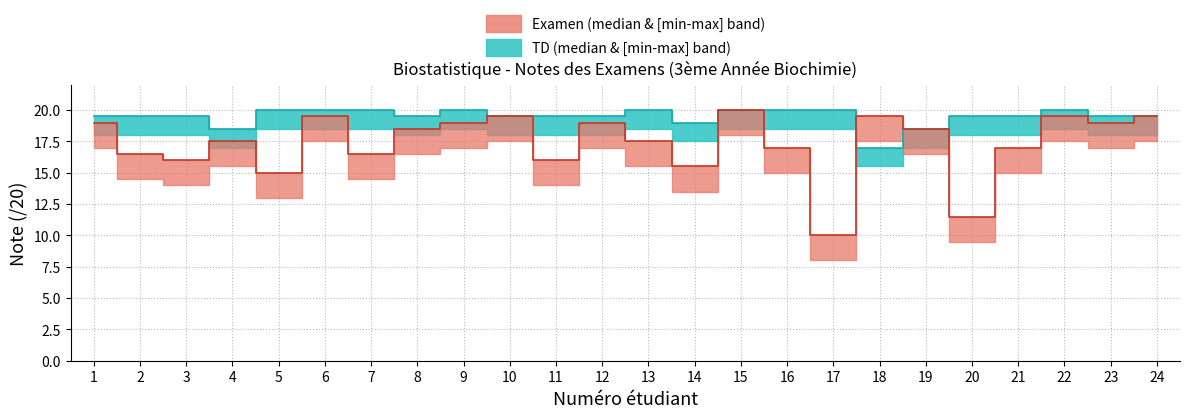

Reading left to right, list all the values displayed in this chart.

Examen: 1=19.0	2=16.5	3=16.0	4=17.5	5=15.0	6=19.5	7=16.5	8=18.5	9=19.0	10=19.5	11=16.0	12=19.0	13=17.5	14=15.5	15=20.0	16=17.0	17=10.0	18=19.5	19=18.5	20=11.5	21=17.0	22=19.5	23=19.0	24=19.5
TD: 1=19.5	2=19.5	3=19.5	4=18.5	5=20.0	6=20.0	7=20.0	8=19.5	9=20.0	10=19.5	11=19.5	12=19.5	13=20.0	14=19.0	15=20.0	16=20.0	17=20.0	18=17.0	19=18.5	20=19.5	21=19.5	22=20.0	23=19.5	24=19.5